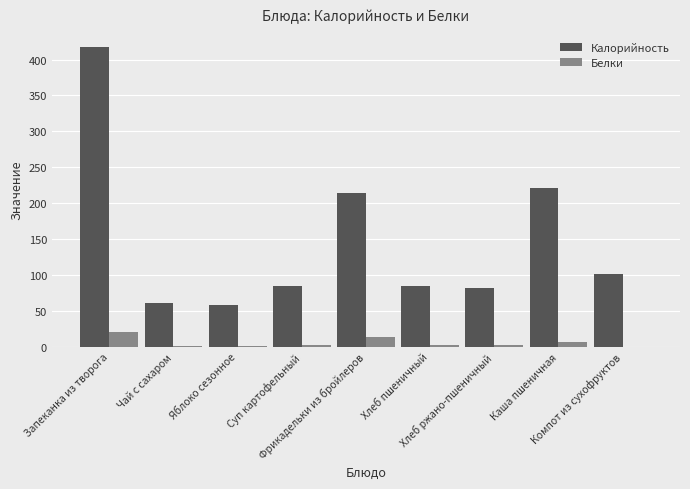

What is the highest value of the Калорийность series?

418.0